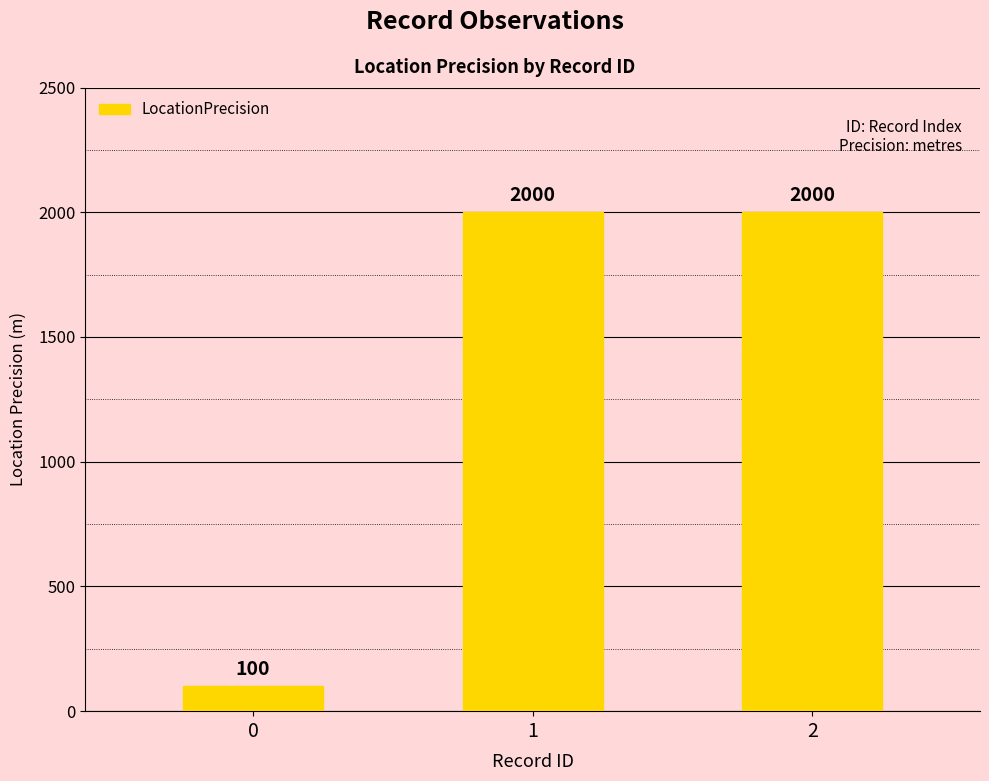

How many bars are there in total?

3